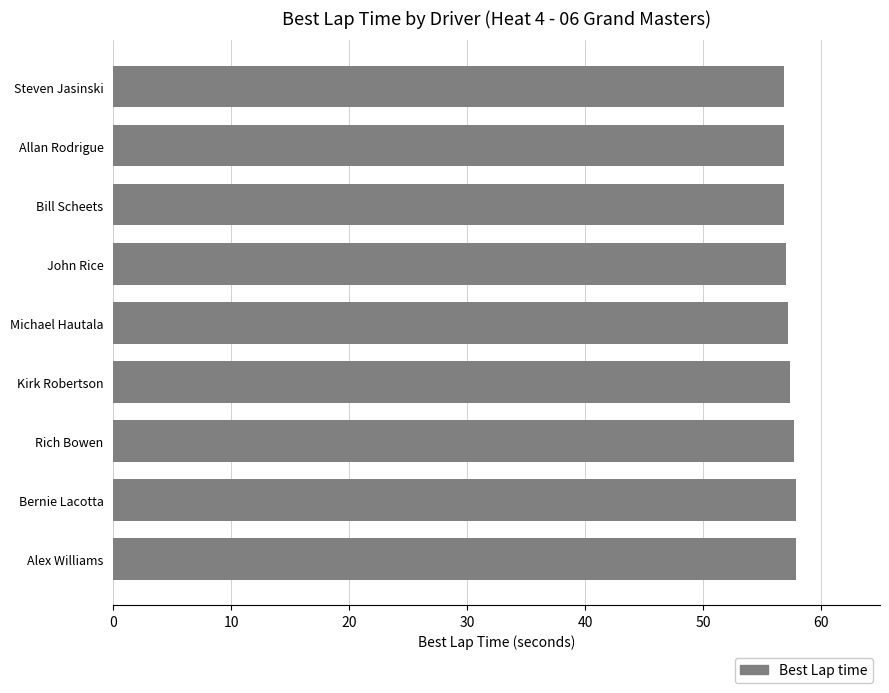

What is the average value?

57.3